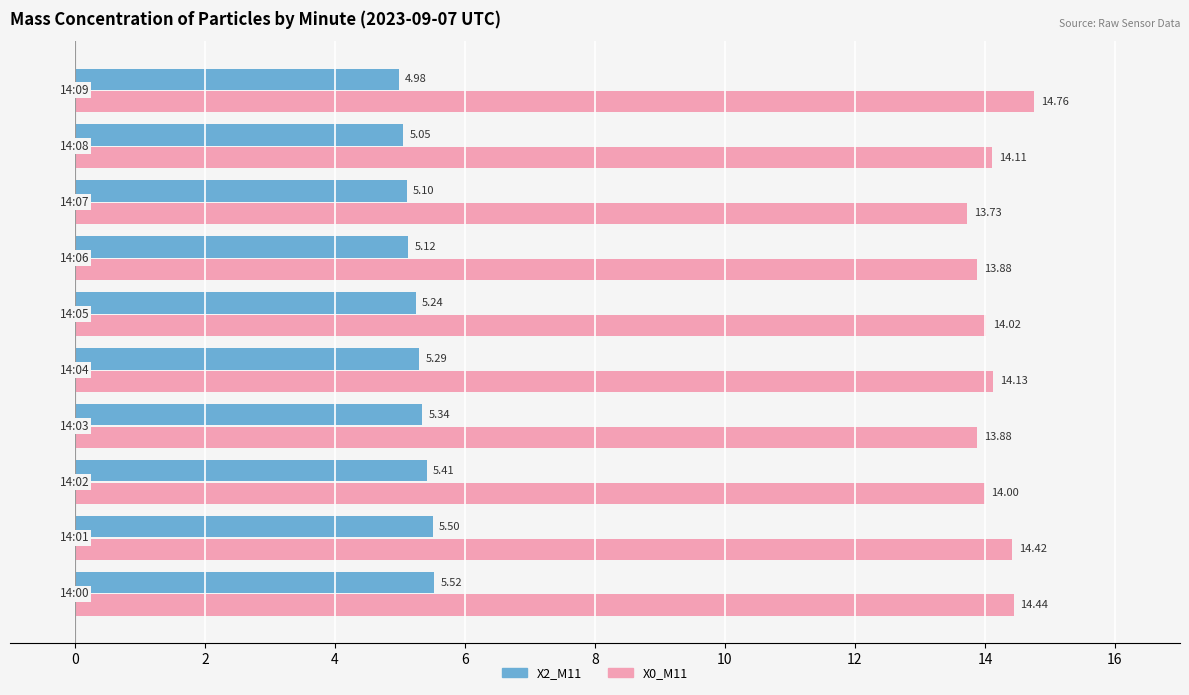

Which series has the largest range (max minus min)?

X0_M11